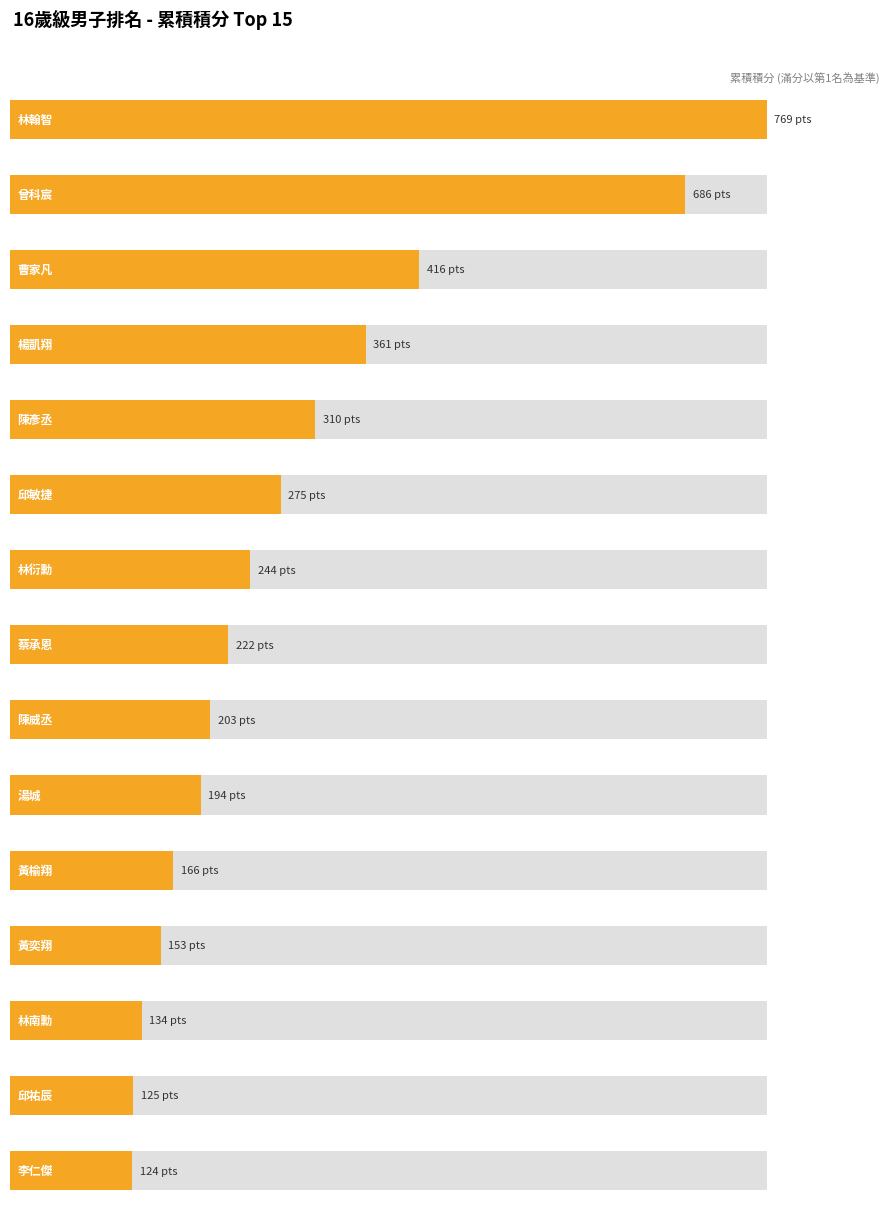

List the labels in order of value, smallest first.

李仁傑, 邱祐辰, 林南勳, 黃奕翔, 黃榆翔, 湯城, 陳威丞, 蔡承恩, 林衍勳, 邱敏捷, 陳彥丞, 楊凱翔, 曹家凡, 曾科宸, 林翰智